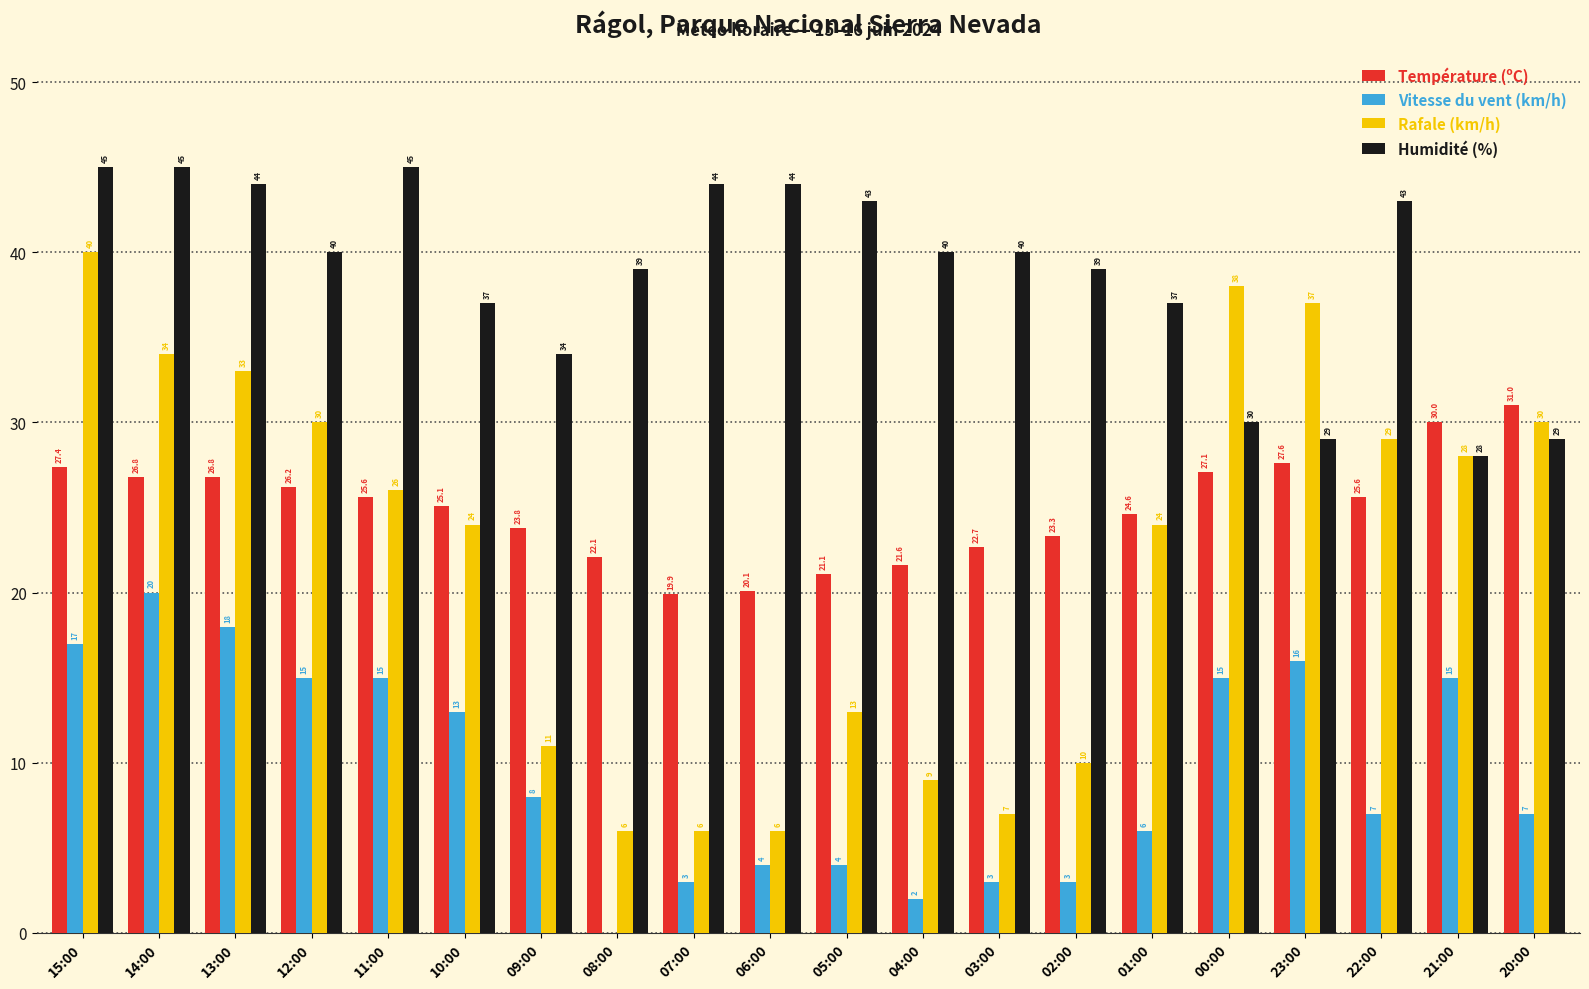

Are the bars horizontal?

No